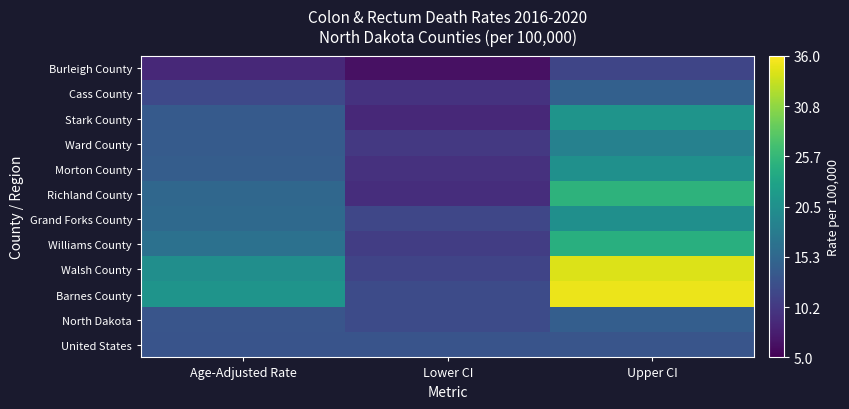

What is the difference between the highest and lowest values at Age-Adjusted Rate?

12.4